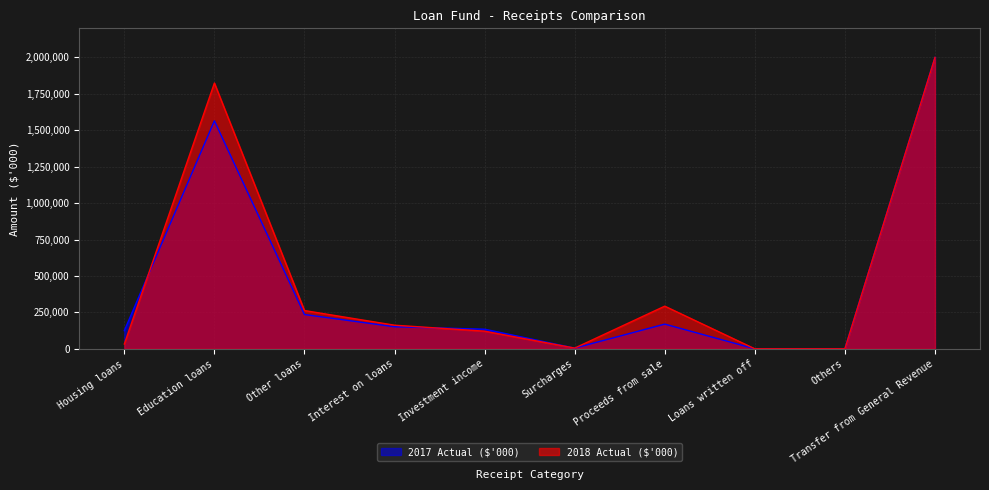

What is the spread (max minus min) of values at Proceeds from sale?

123227